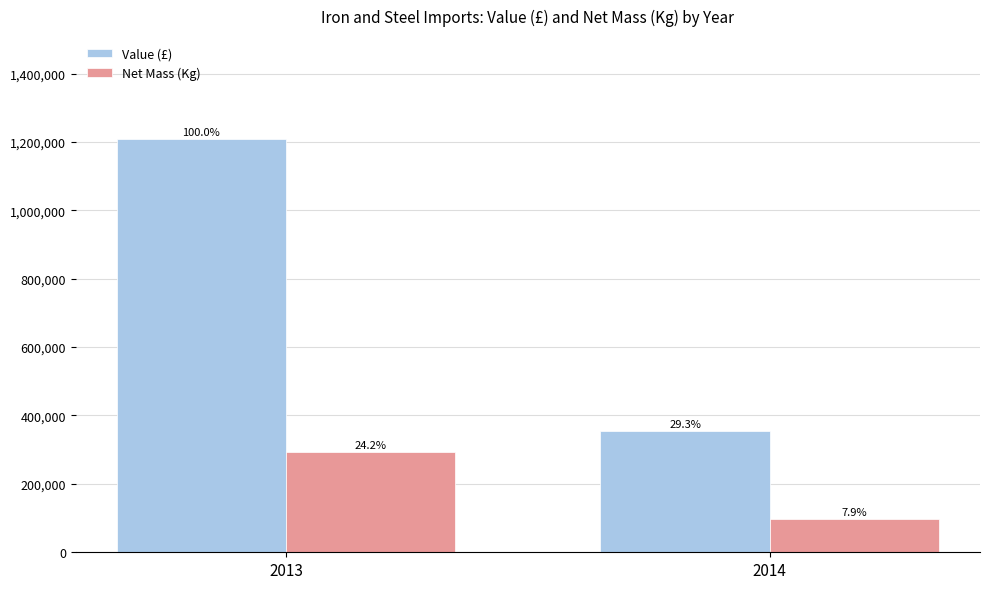

How many bars are there in each group?

2